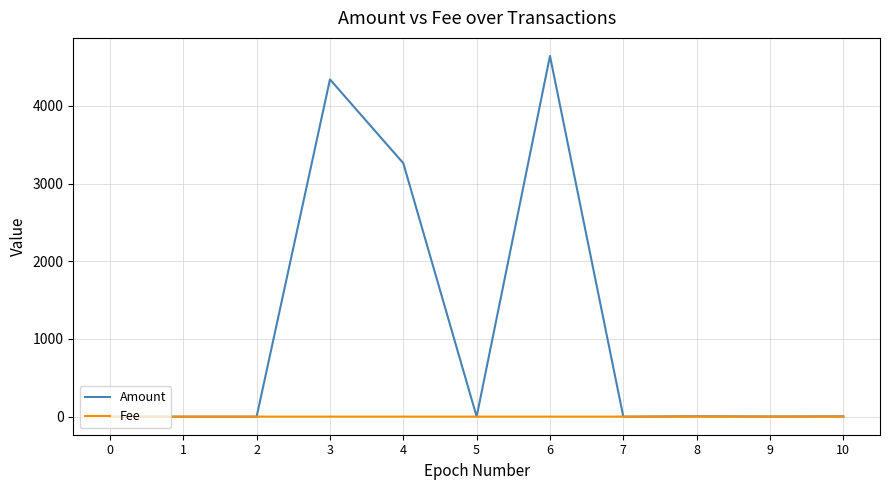

Between which two adjacent categories do Fee and Amount first intersect?

2 and 3